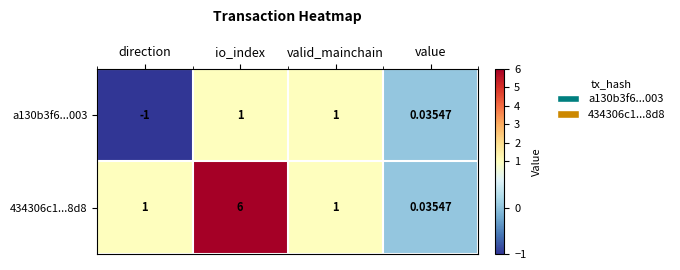

At which category is the sum across all series the highest?

io_index